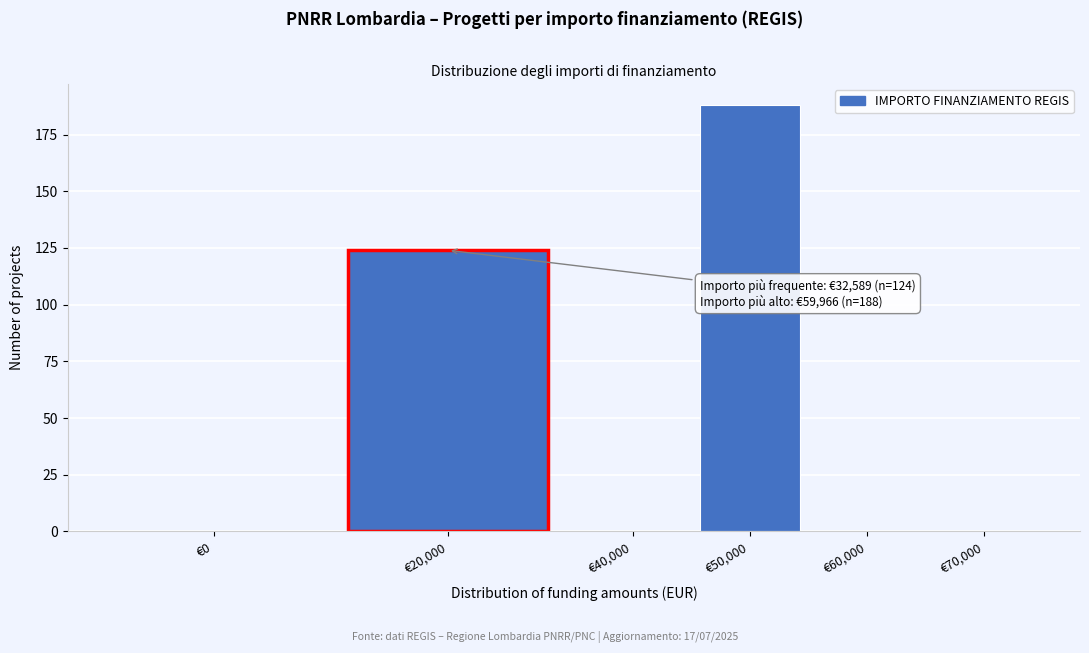

Reading left to right, transcribe all the data shown in this chart.

€0=0	€20,000=124	€40,000=0	€50,000=188	€60,000=0	€70,000=0